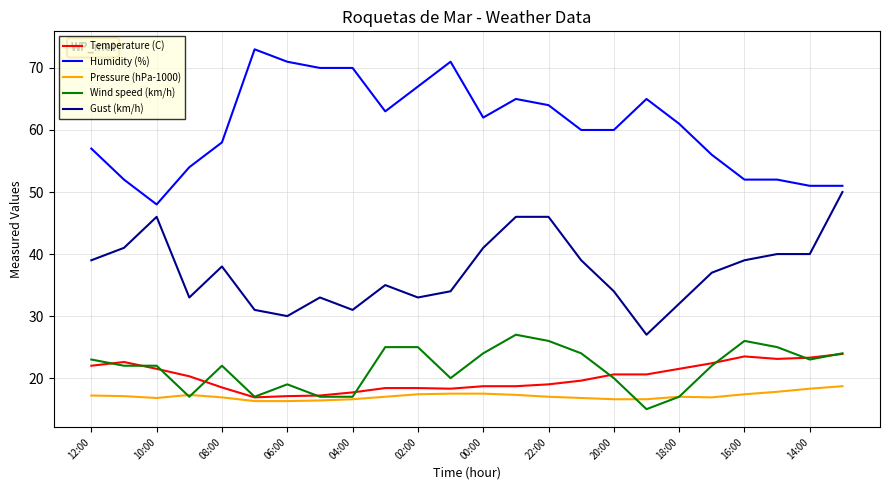

Rank the series by their maximum value, from lowest to highest.

Pressure (hPa-1000), Temperature (C), Wind speed (km/h), Gust (km/h), Humidity (%)